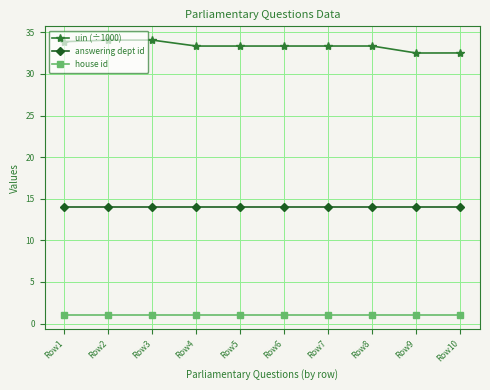

True or false: house id and uin (÷1000) intersect in this chart.

False